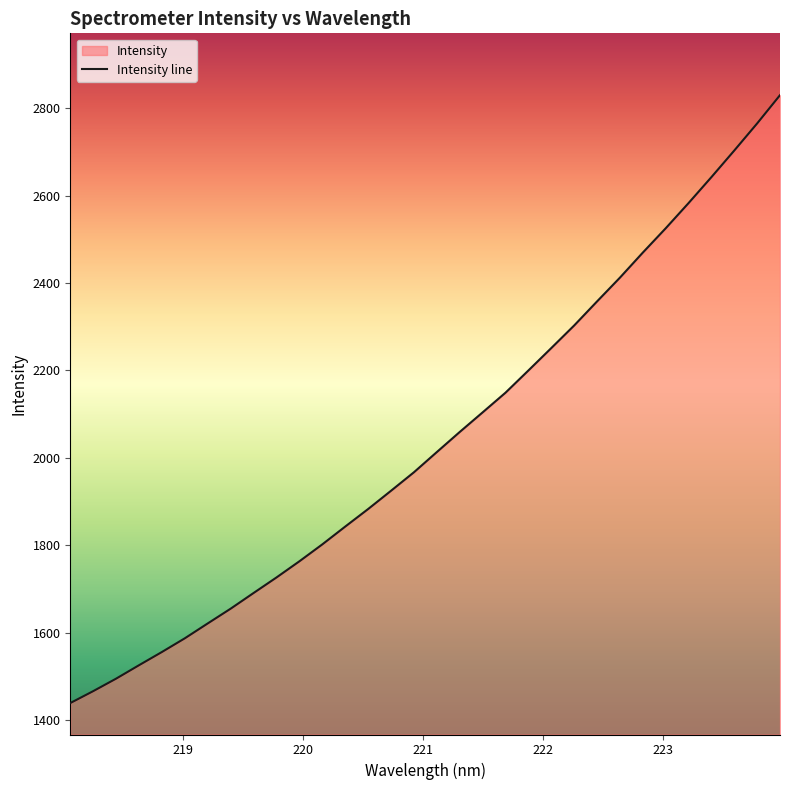

What is the difference between the maximum and minimum values?

1390.9